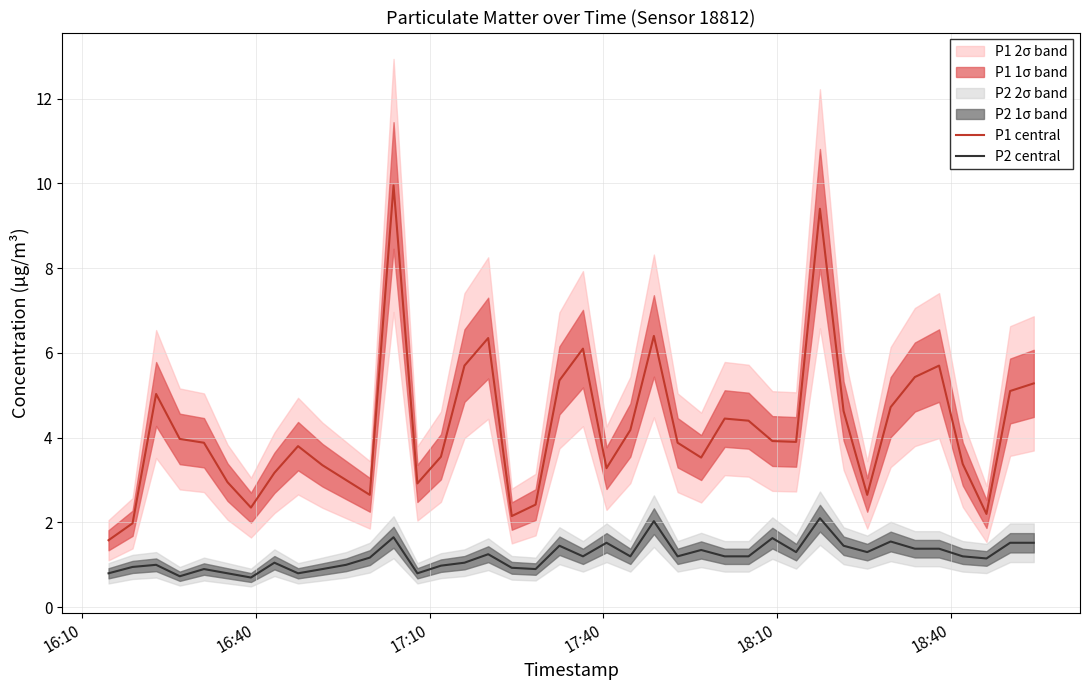

At how many categories does at least one series exceed 6?

5